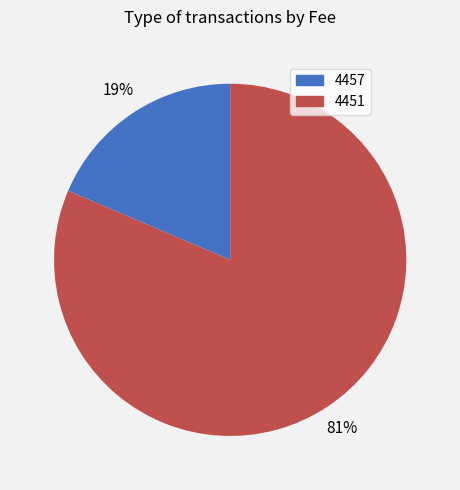

Do 4451 and 4457 together represent more than half of the pie?

Yes